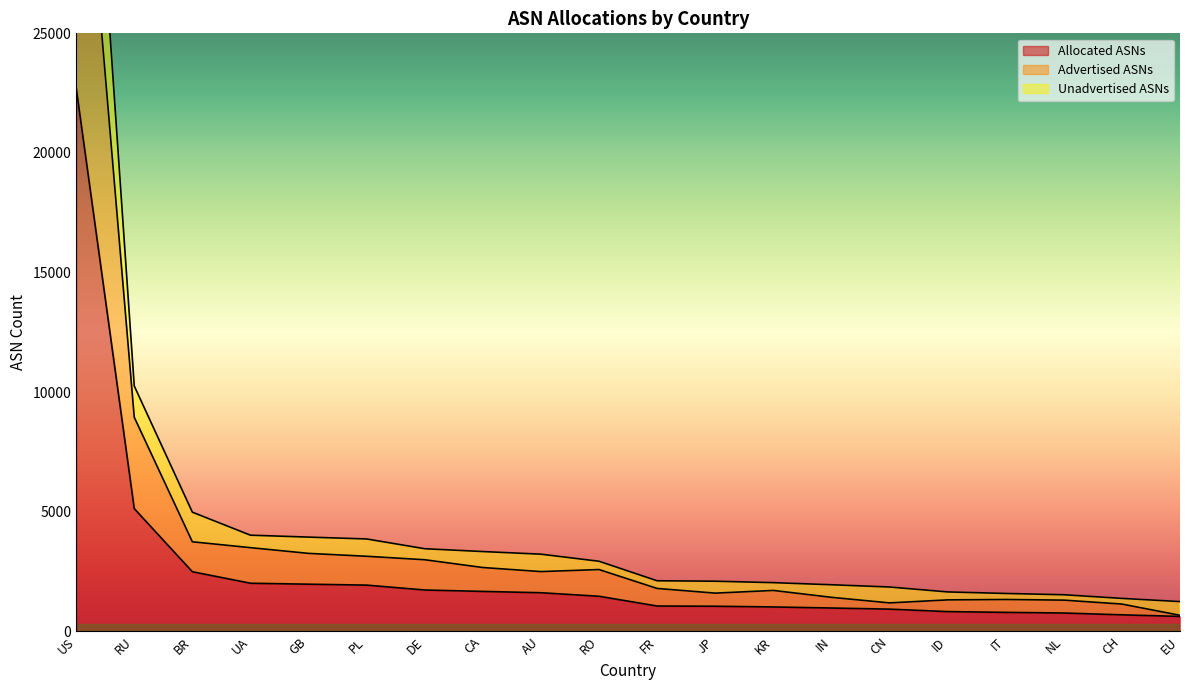

What is the spread (max minus min) of values at DE?

1726